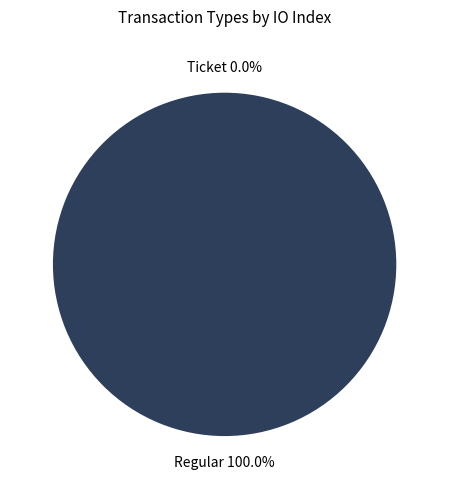

To the nearest percent, what percentage of the pie is Regular (io_index=49)?

100%